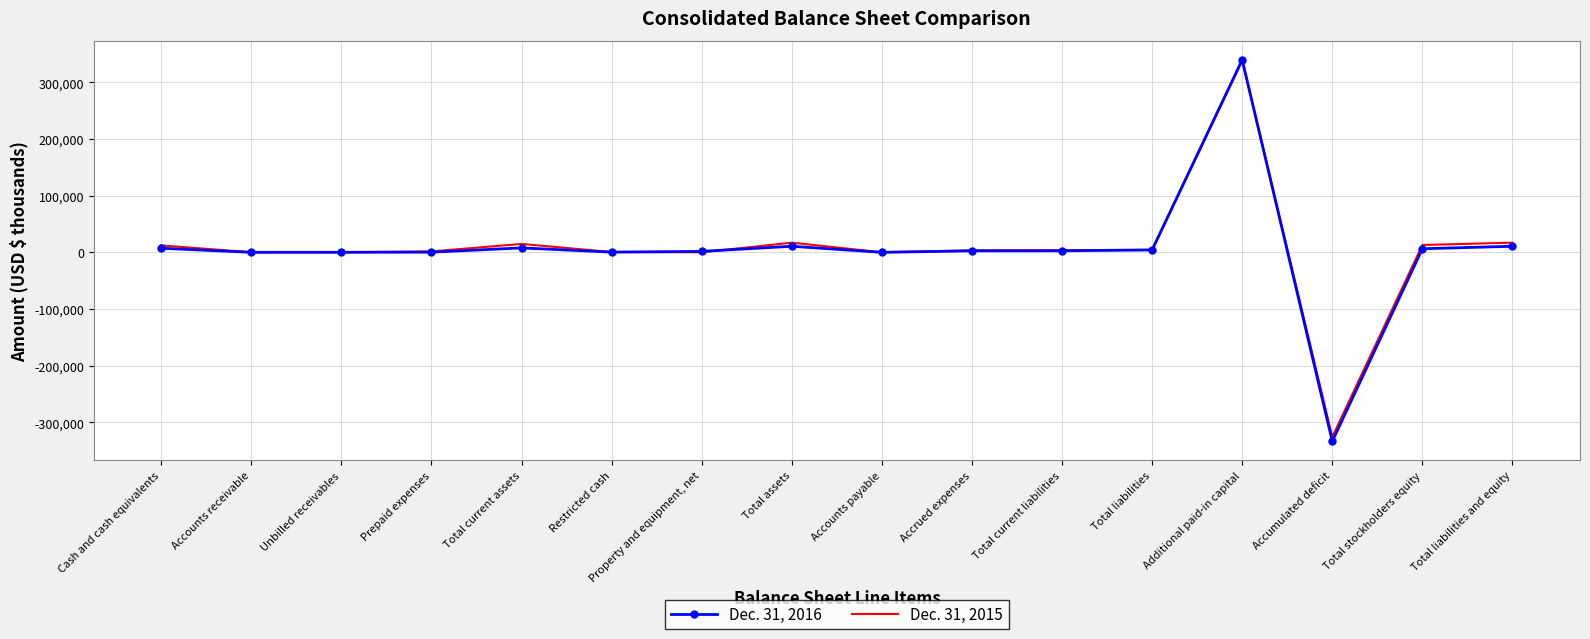

What is the spread (max minus min) of values at Additional paid-in capital?

947